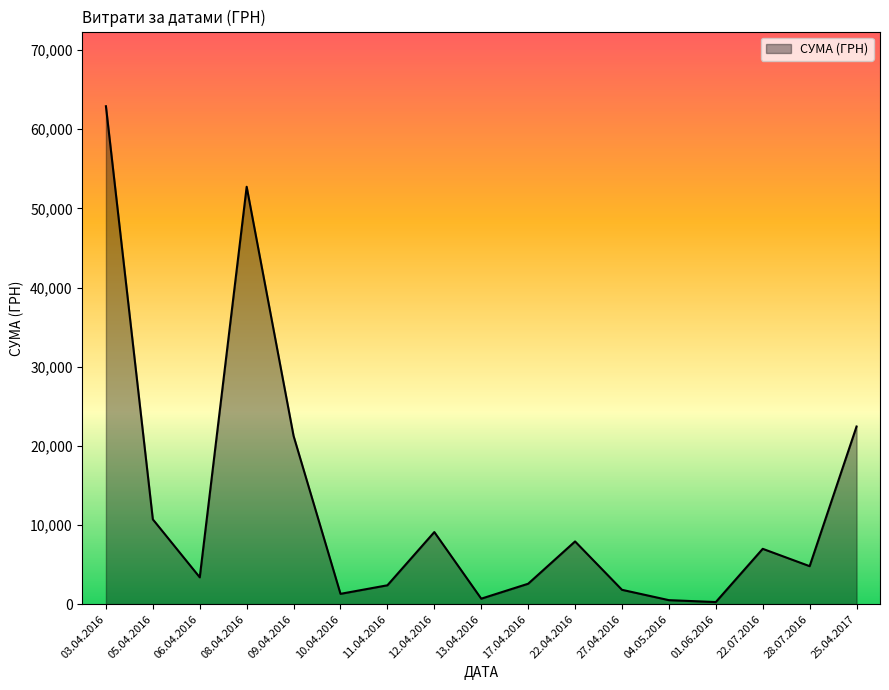

True or false: the data shows 15314.9 at 12.04.2016.

False